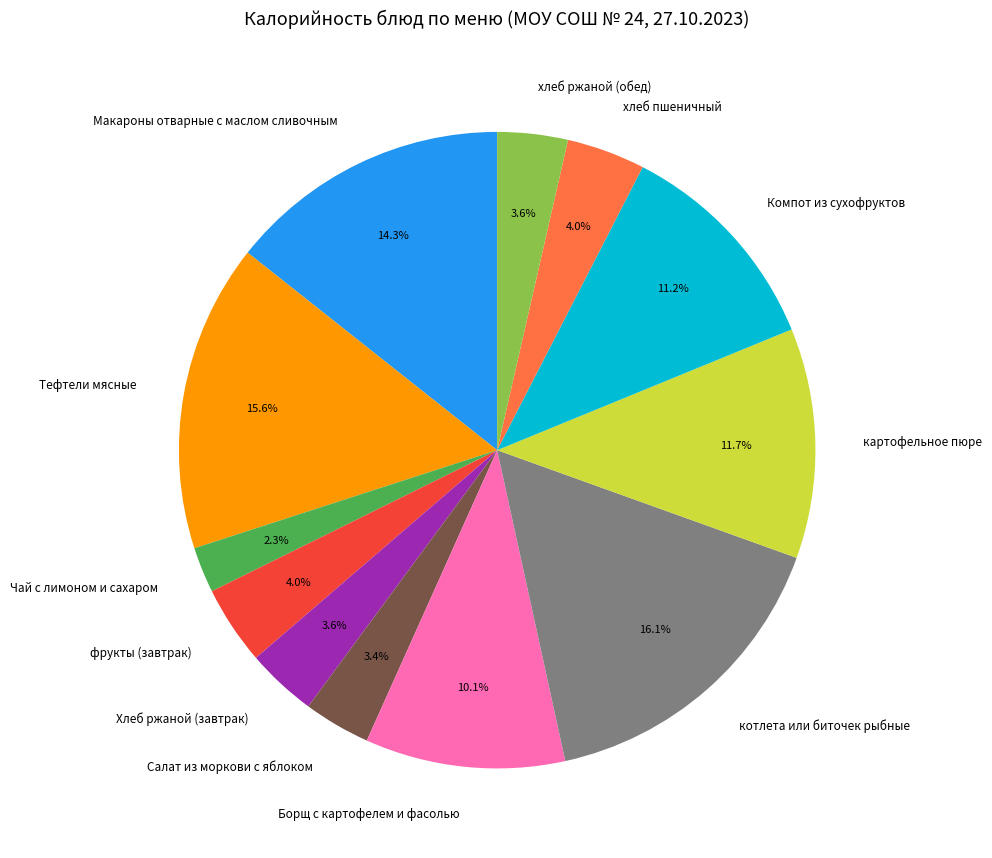

How many segments does this pie chart have?

12